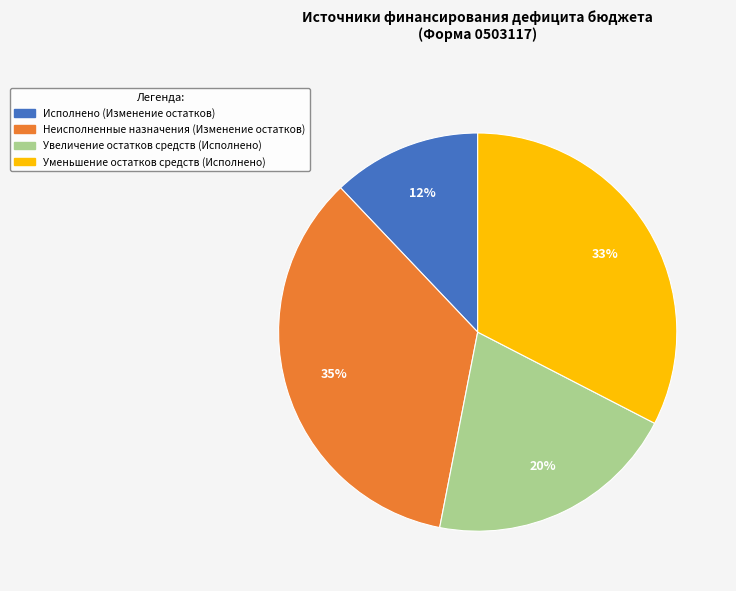

Between Увеличение остатков средств (Исполнено) and Исполнено (Изменение остатков), which is larger?

Увеличение остатков средств (Исполнено)